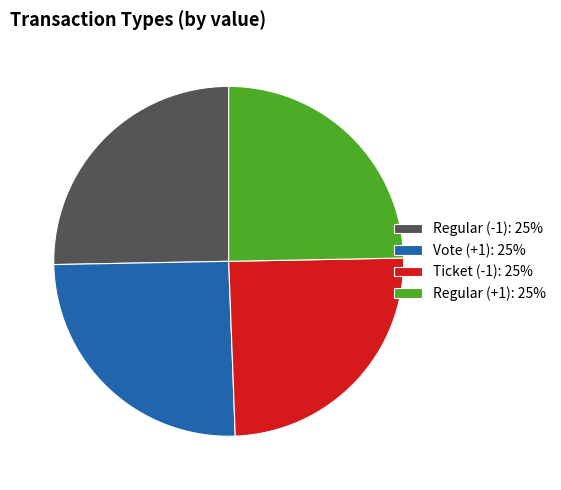

The Vote (+1): 25% slice represents 25% of the pie. True or false?

True